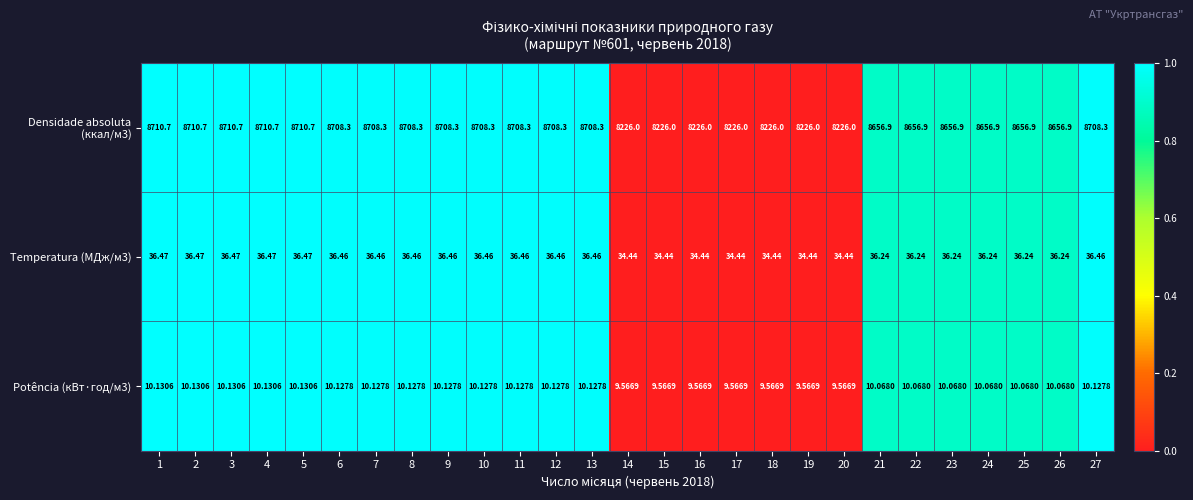

At 3, list the series in order from largest to smallest.

Densidade absoluta (ккал/м3), Temperatura (МДж/м3), Potência (кВт·год/м3)